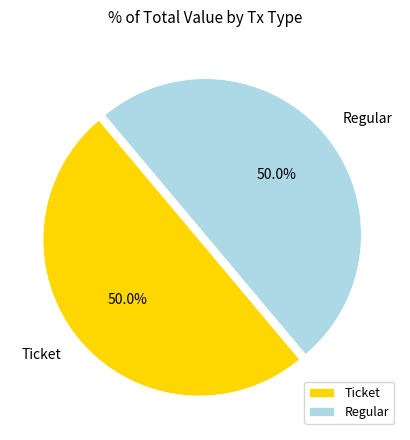

To the nearest percent, what is the combined percentage of Ticket and Regular?

100%